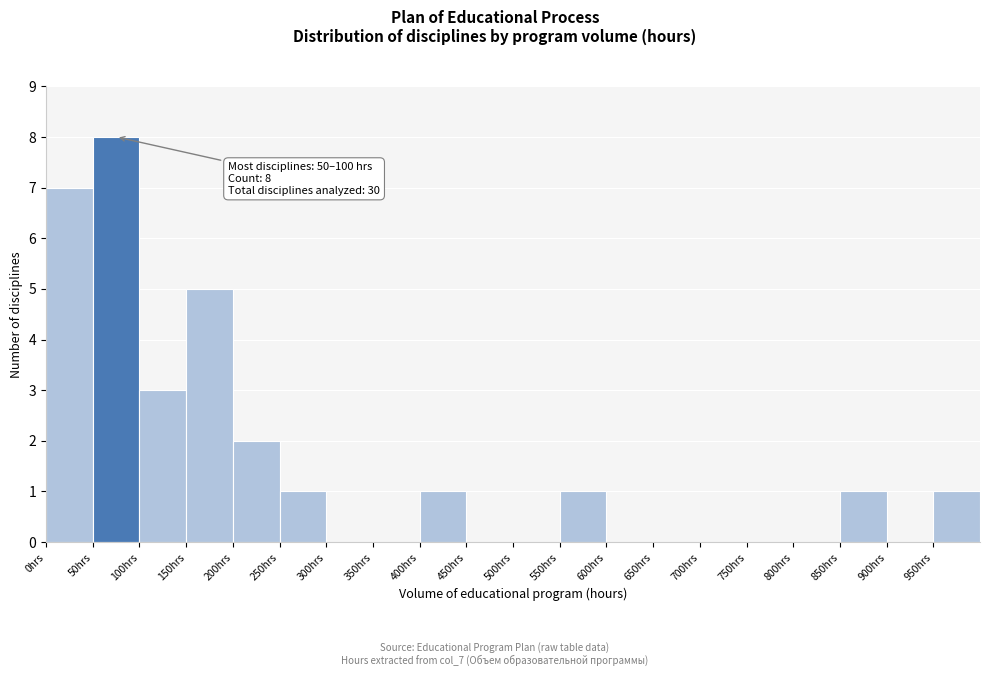

Which range on the x-axis has the tallest bar?

50 to 100